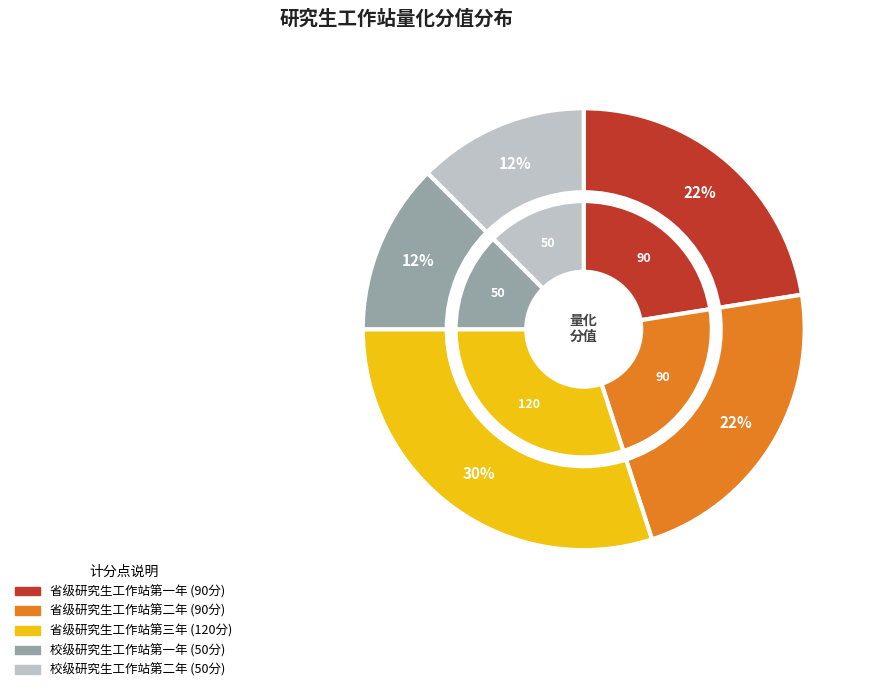

Is the sum of 校级研究生工作站第二年 and 校级研究生工作站第一年 greater than half?

No